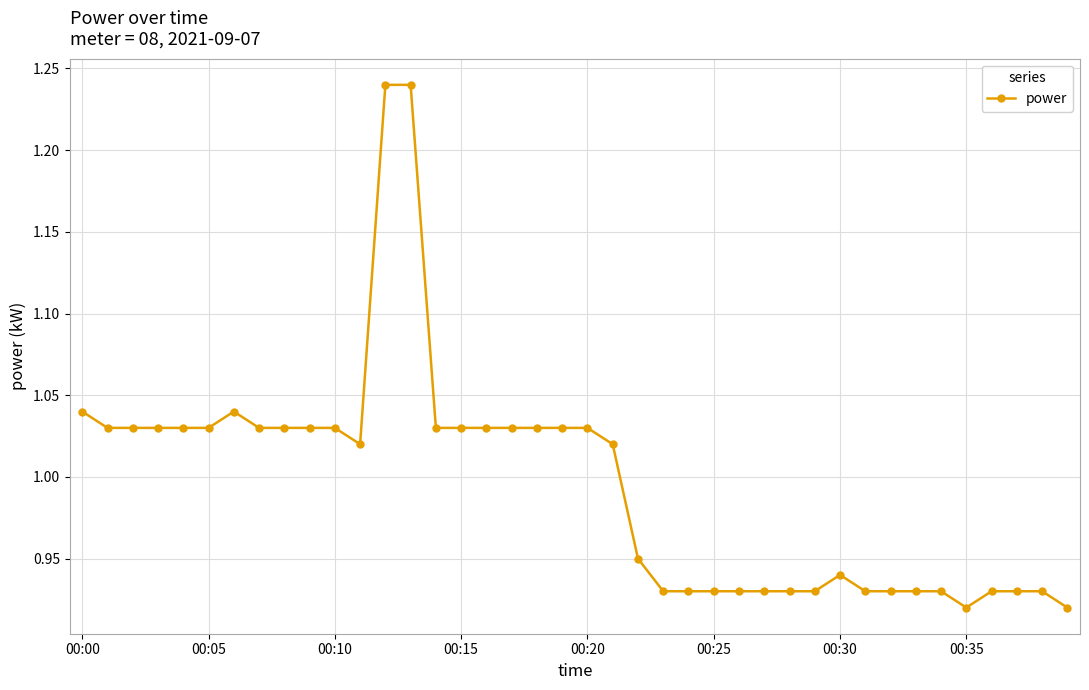

Does the chart have visible grid lines?

Yes